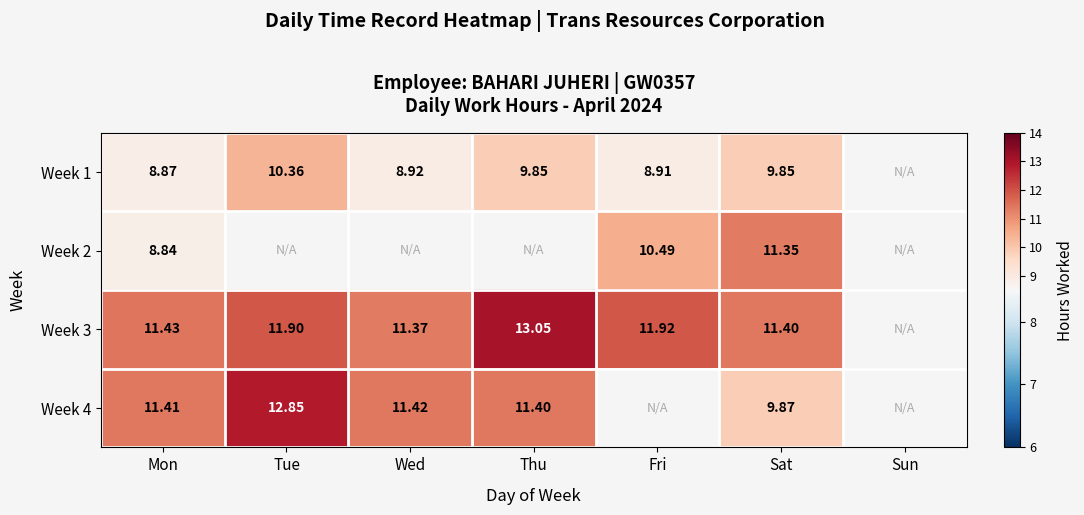

Is the value of Week 2 at Sat greater than the value of Week 3 at Thu?

No